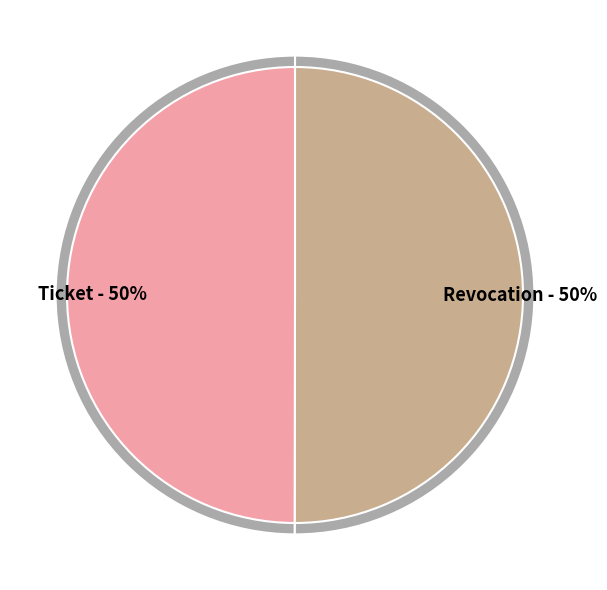

Rank the categories by value from highest to lowest.

Revocation, Ticket